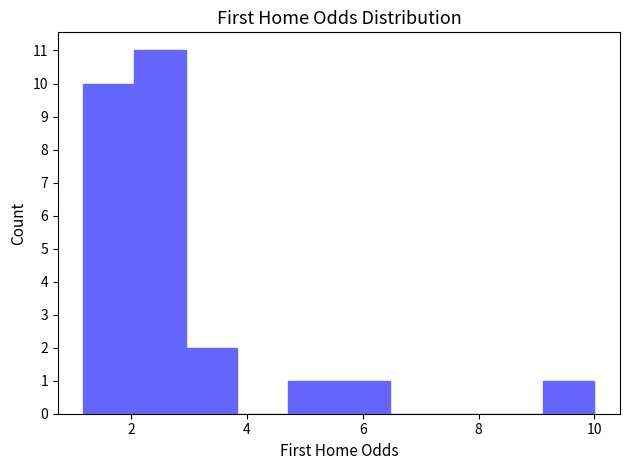

Which range on the x-axis has the tallest bar?

2.0 to 3.0